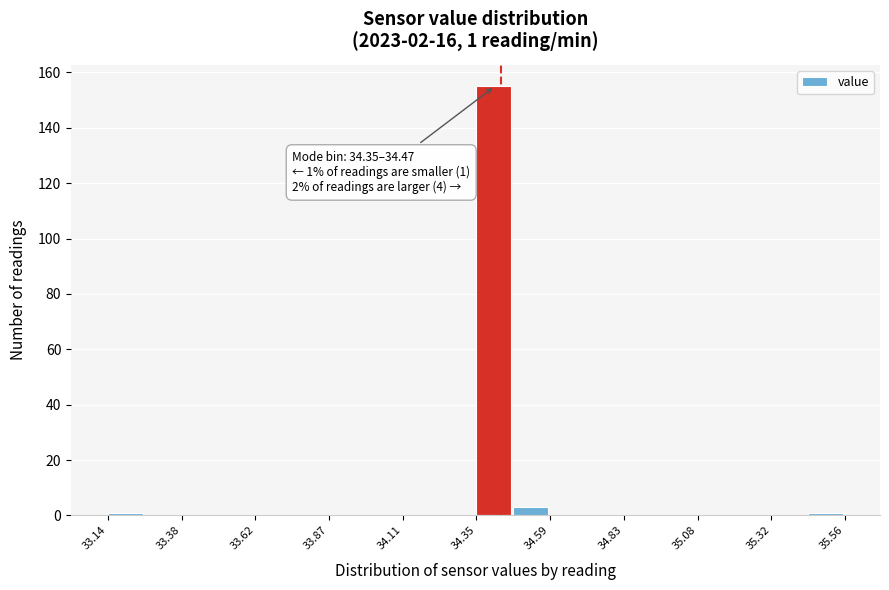

Read against the x-axis, roughly where is the centre of the tallest bar?

34.40